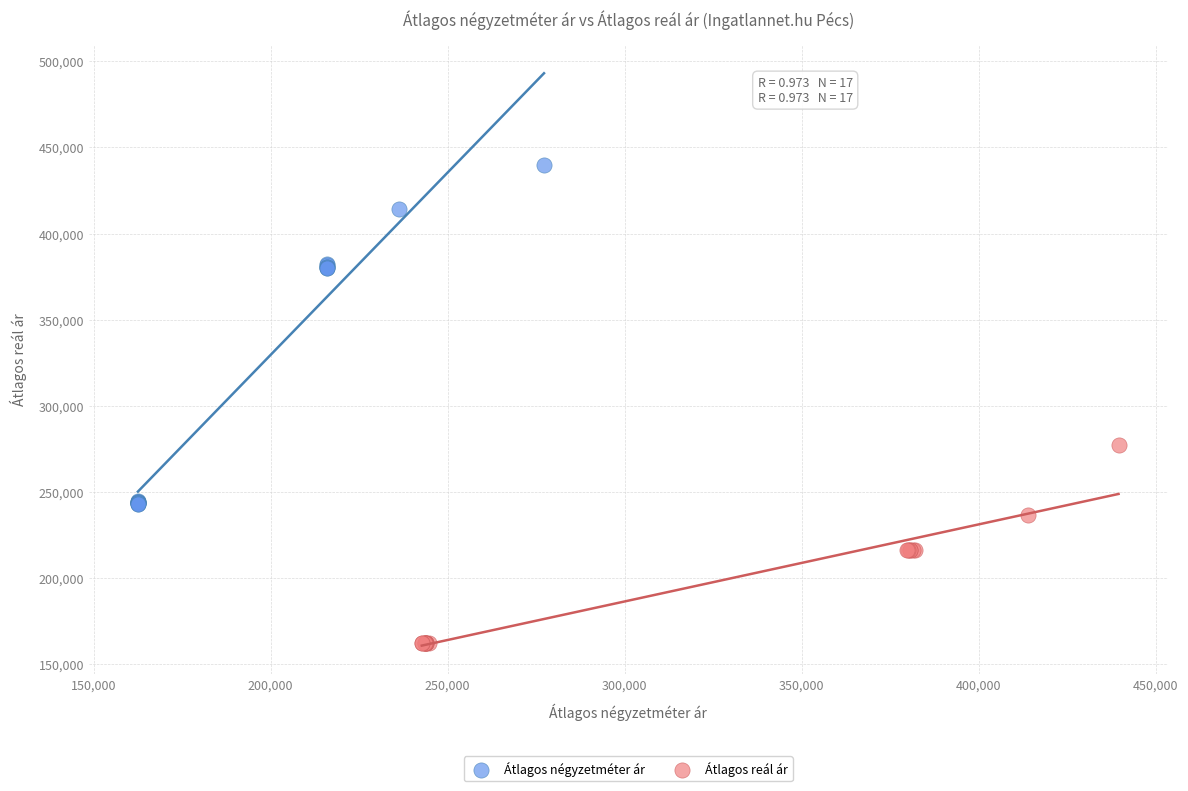

Which series reaches the maximum Y coordinate?

Átlagos négyzetméter ár